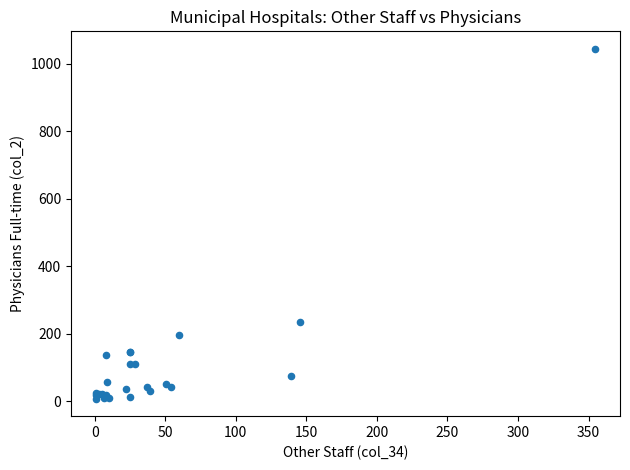

What Y value in the scatter plot is closest to 525?

234